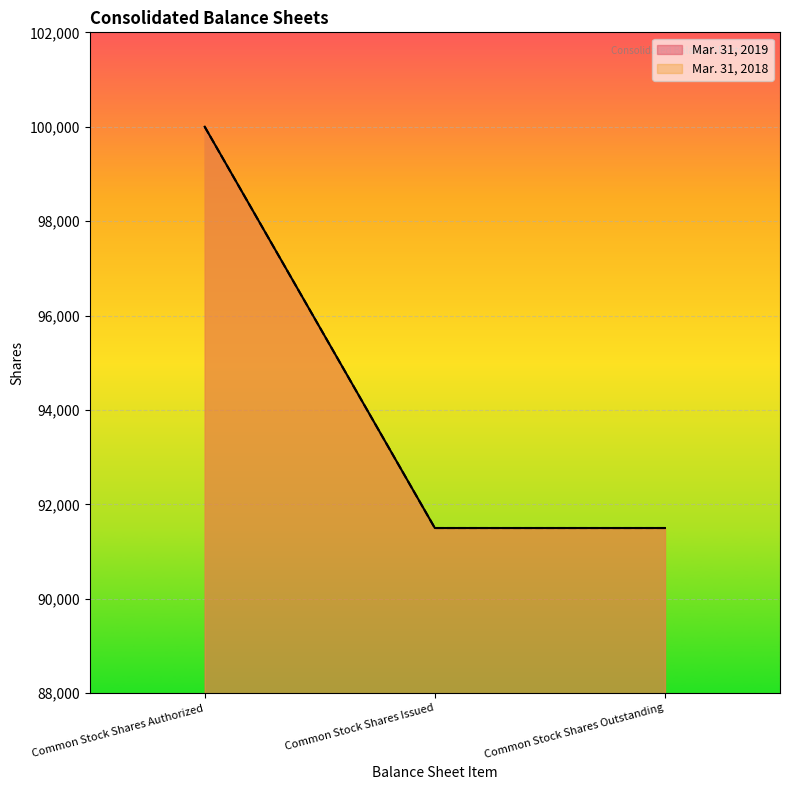

Between Common Stock Shares Issued and Common Stock Shares Outstanding, which is larger?

Common Stock Shares Issued